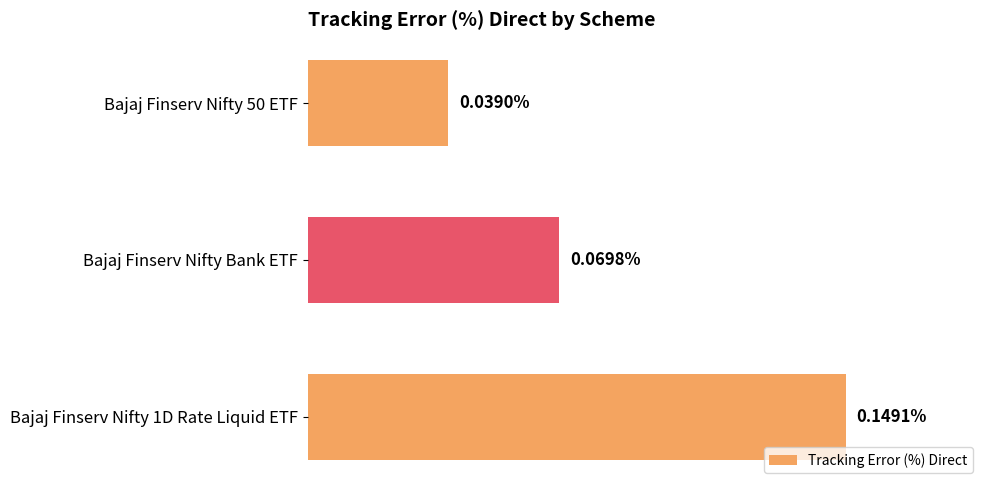

Rank the categories by value from lowest to highest.

Bajaj Finserv Nifty 50 ETF, Bajaj Finserv Nifty Bank ETF, Bajaj Finserv Nifty 1D Rate Liquid ETF